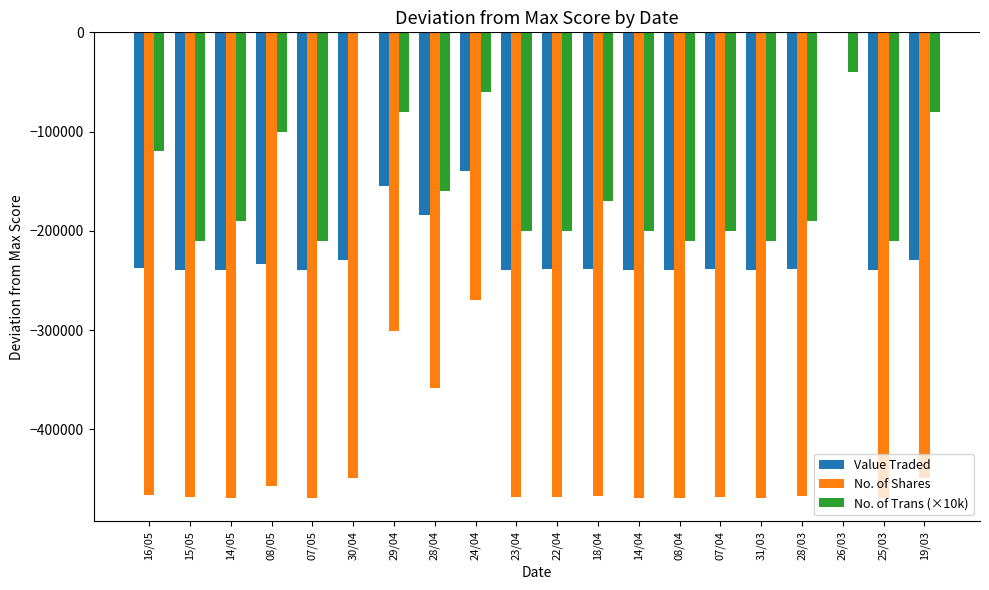

The value of No. of Trans (×10k) at 16/05 is -120000. True or false?

True